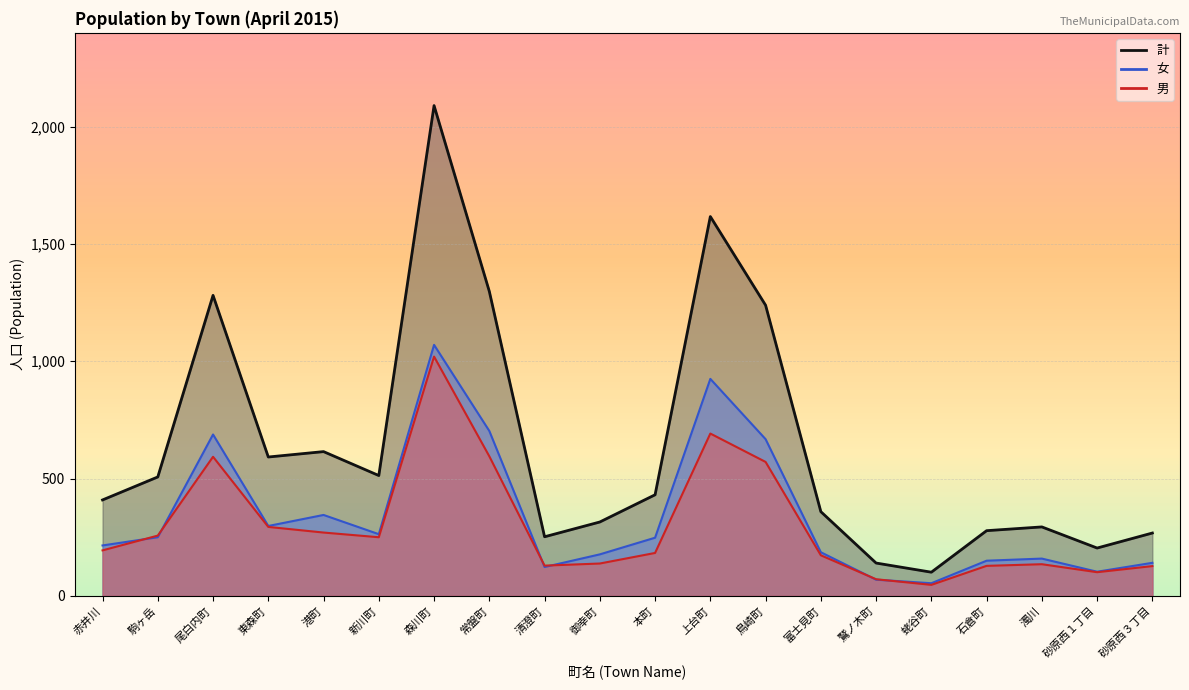

The value of 女 at 富士見町 is 186. True or false?

True